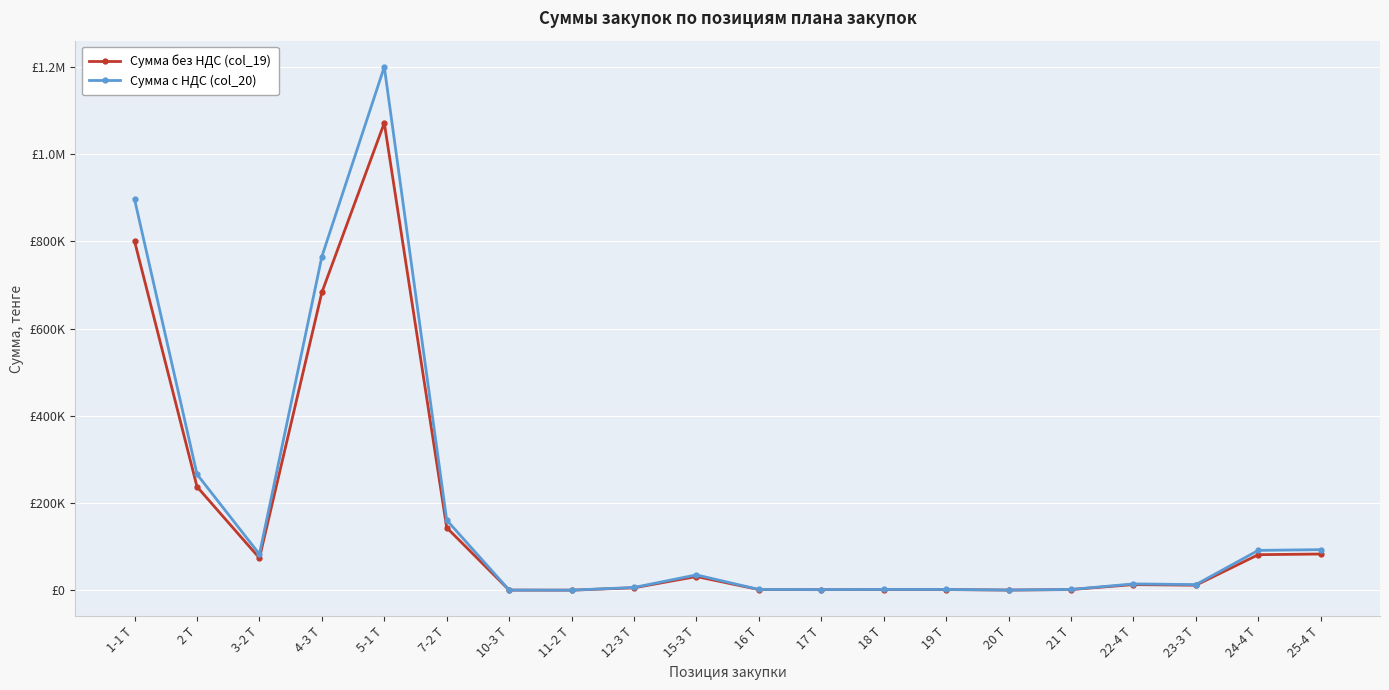

Does the chart have visible grid lines?

Yes